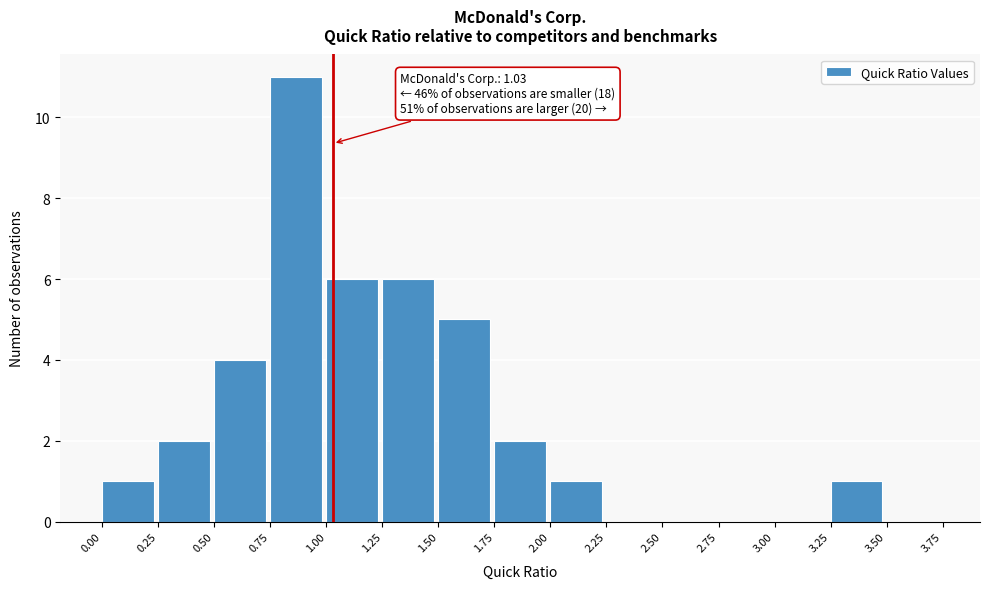

Which range on the x-axis has the tallest bar?

0.75 to 1.00